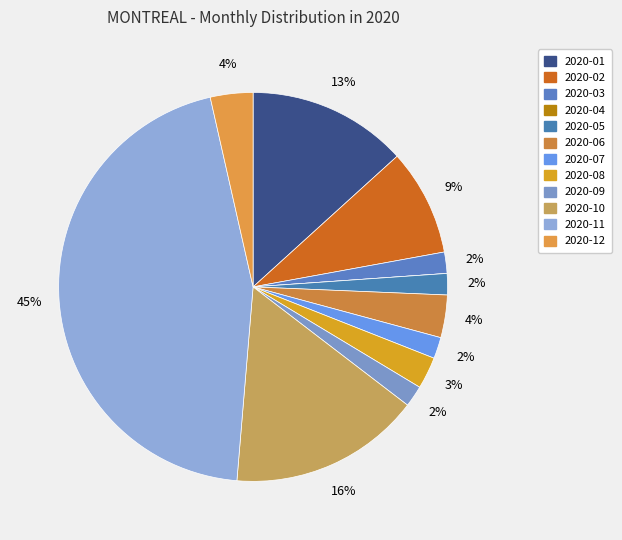

Combined, do 2020-05 and 2020-11 account for over 50%?

No